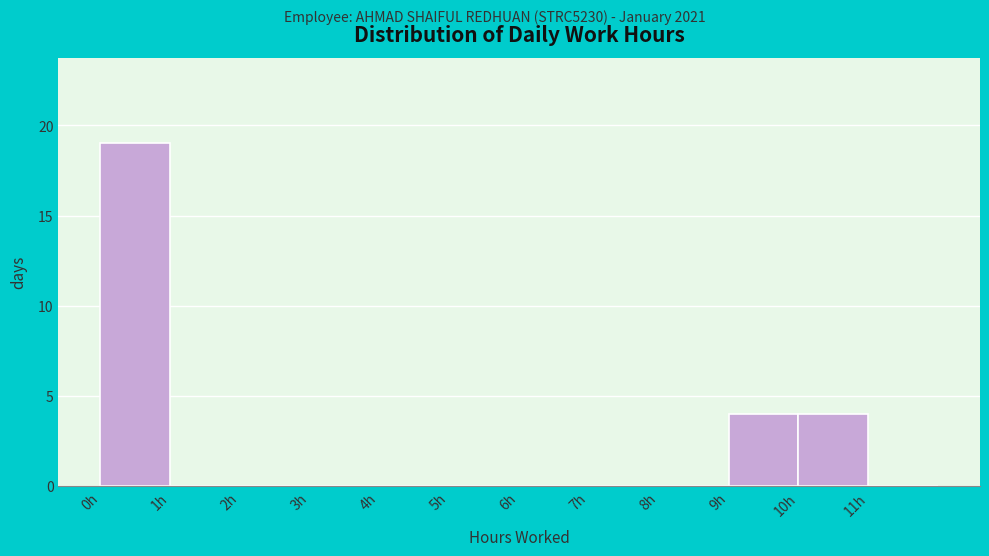

Reading left to right, list every bar in this chart as the range it spans on the x-axis followed by its height. The values are not printed on the chart, so give them approximately, as read against the axis.

0 to 1: 19
1 to 2: 0
2 to 3: 0
3 to 4: 0
4 to 5: 0
5 to 6: 0
6 to 7: 0
7 to 8: 0
8 to 9: 0
9 to 10: 4
10 to 11: 4
11 to 12: 0